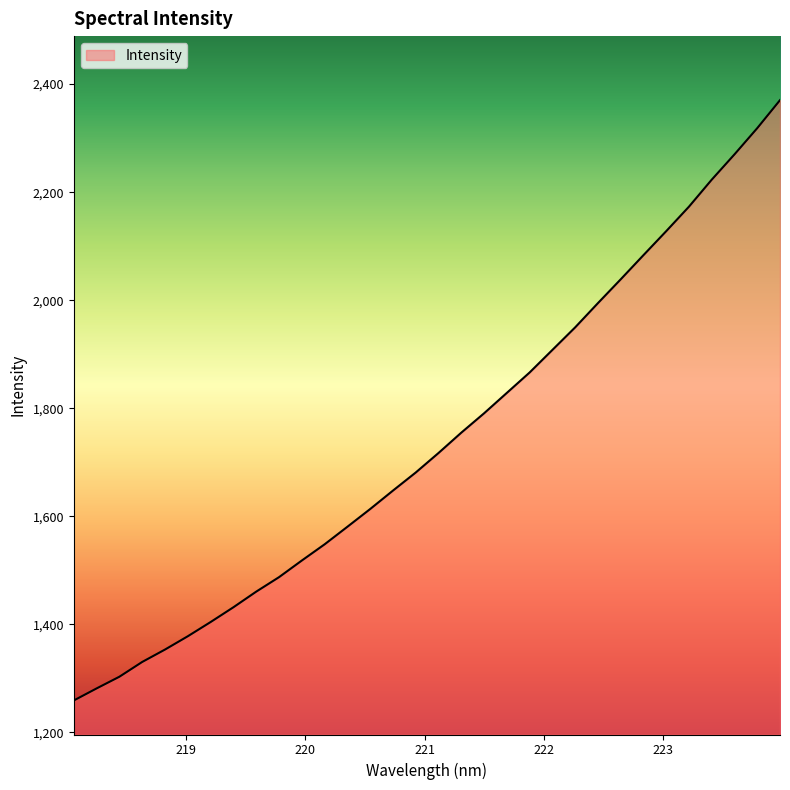

Does the chart have visible grid lines?

No